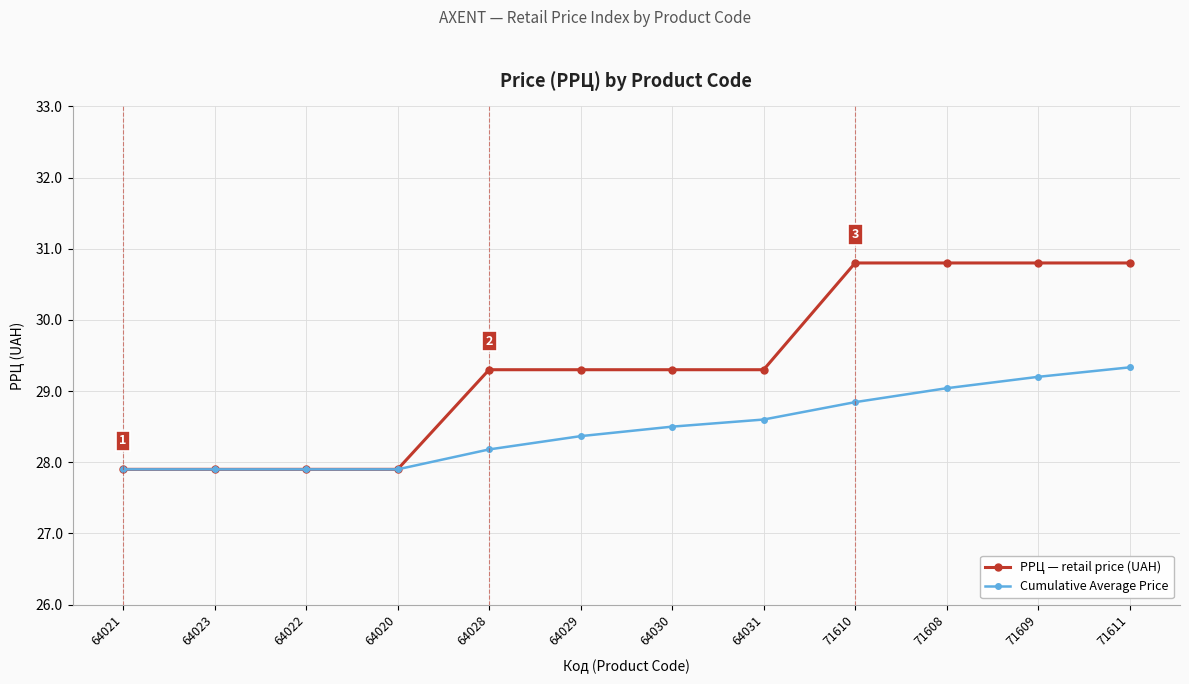

Is it true that Cumulative Average Price equals 48.2 at 71608?

False